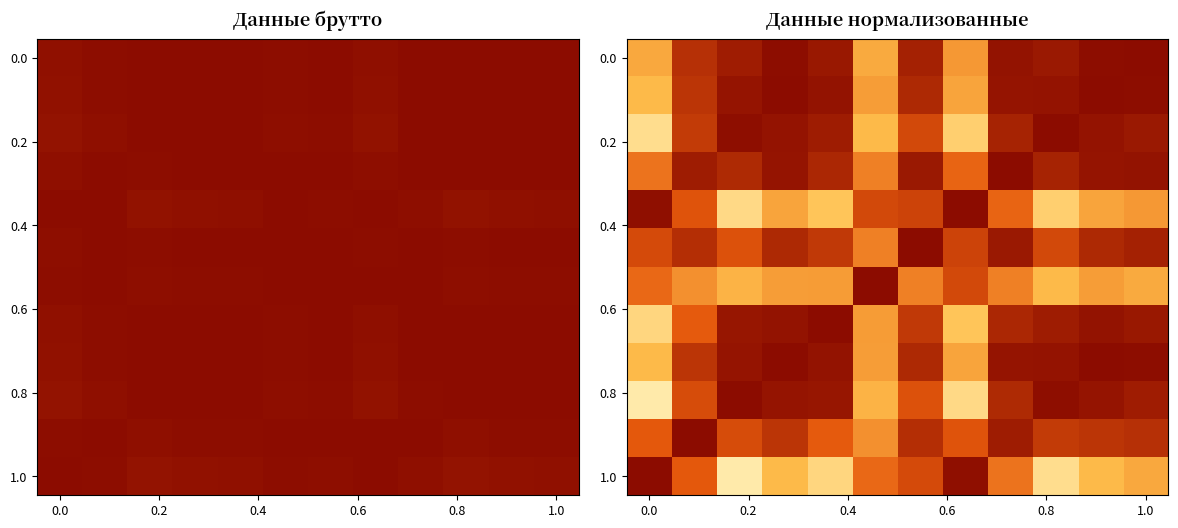

At how many categories does at least one series exceed 0?

12